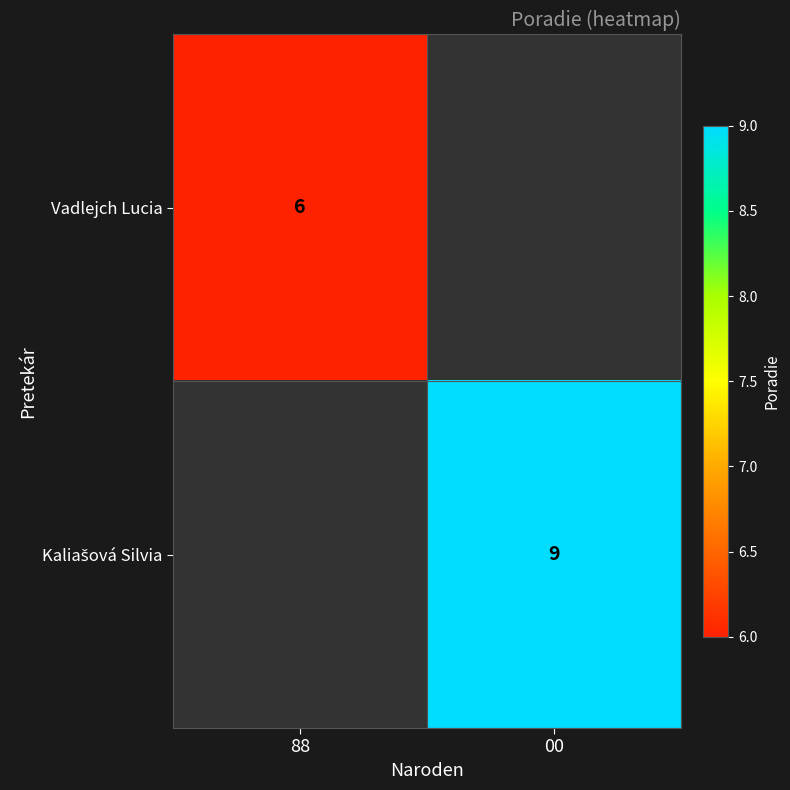

At how many categories does at least one series exceed 7?

1